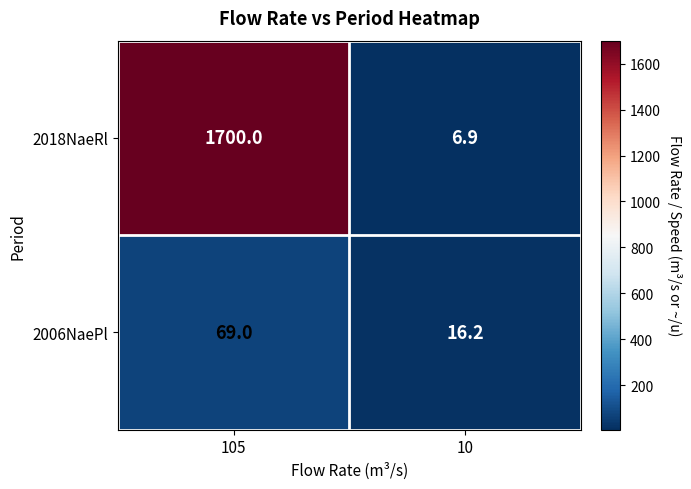

Is it true that 2006NaePl equals 16.2 at 10?

True